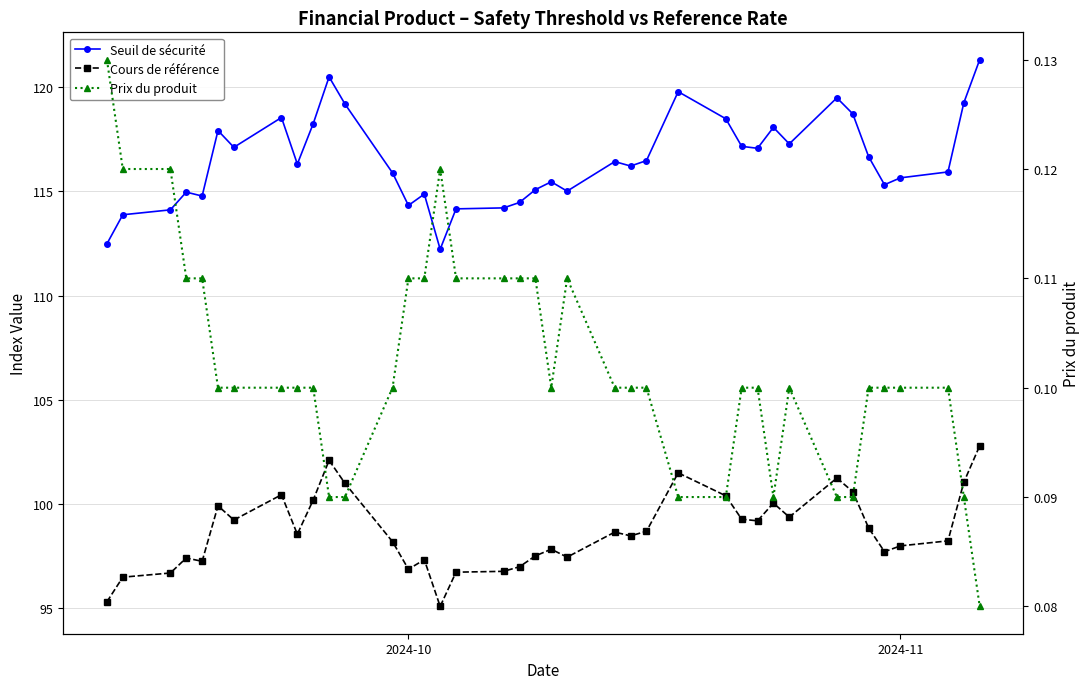

At how many categories does at least one series exceed 15?

39